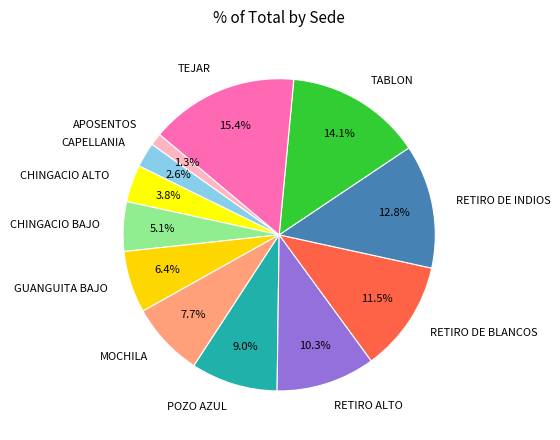

Count the number of slices in the pie.

12